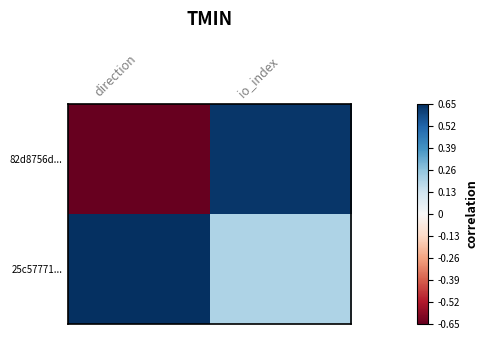

What is the maximum value shown in the chart?

1.0